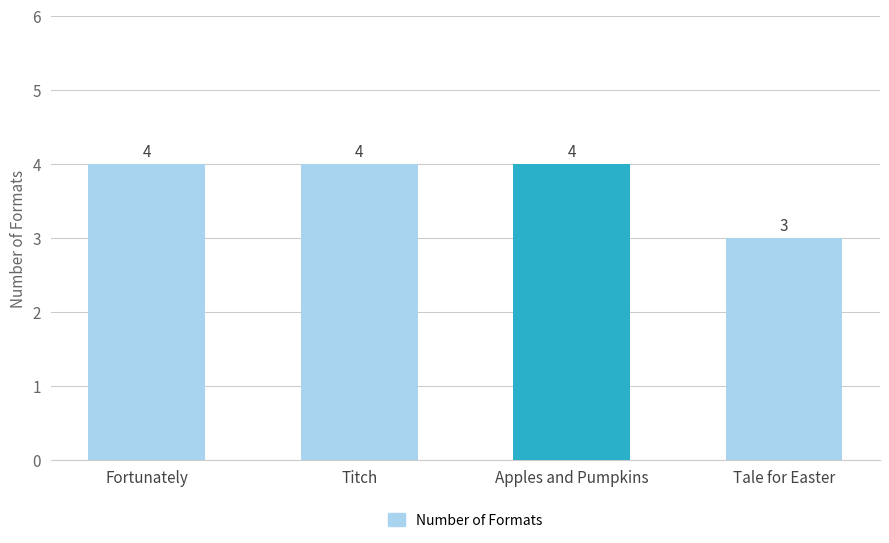

Is it true that the value at Apples and Pumpkins is 4?

True